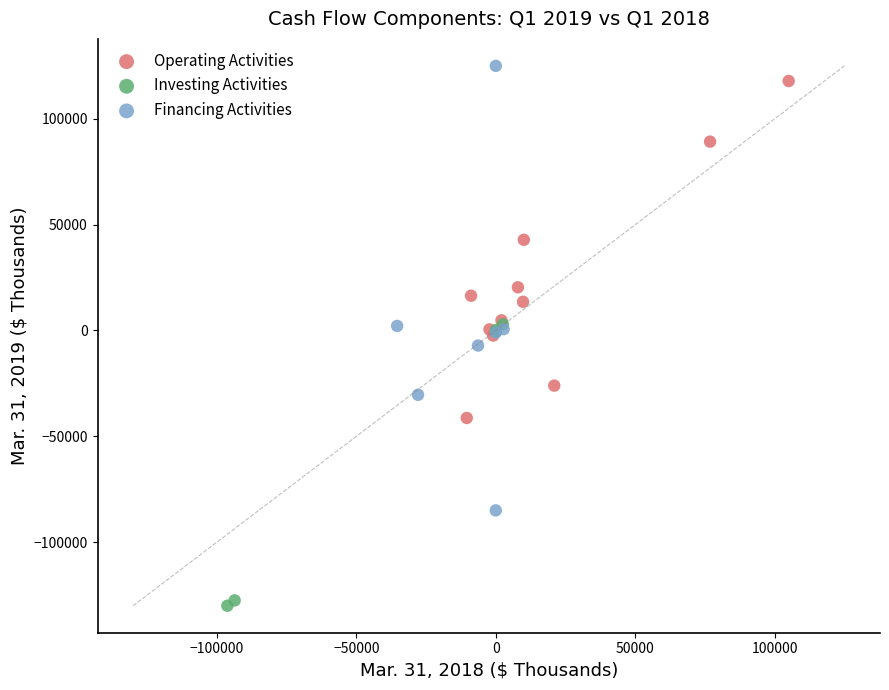

Which series contains the lowest Y value?

Investing Activities